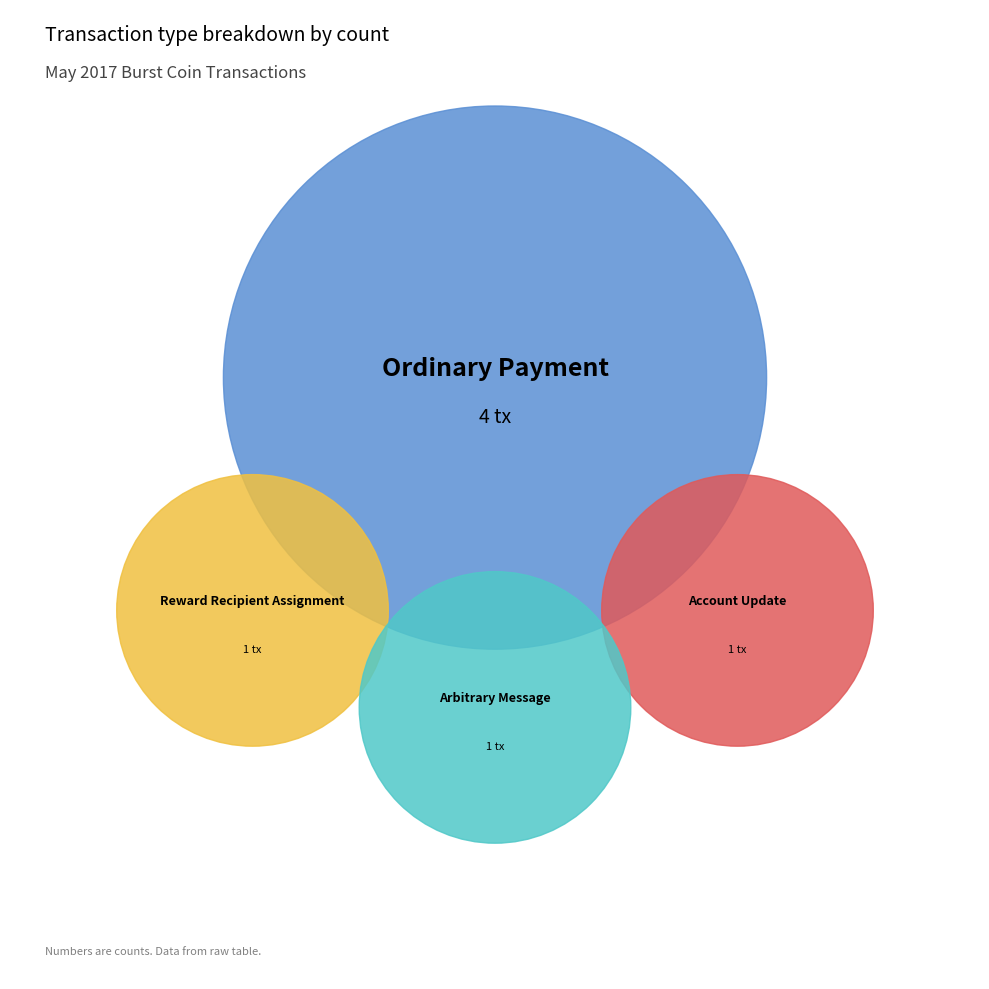

What percentage is the Ordinary Payment slice, to the nearest percent?

57%